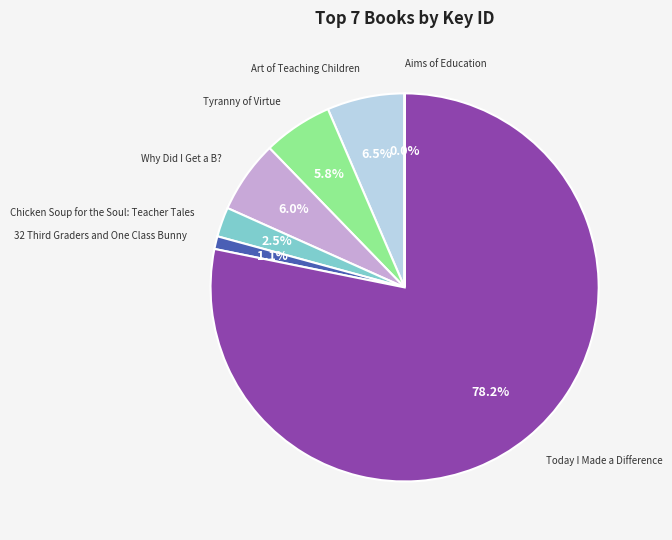

Is there a majority slice in this chart?

Yes